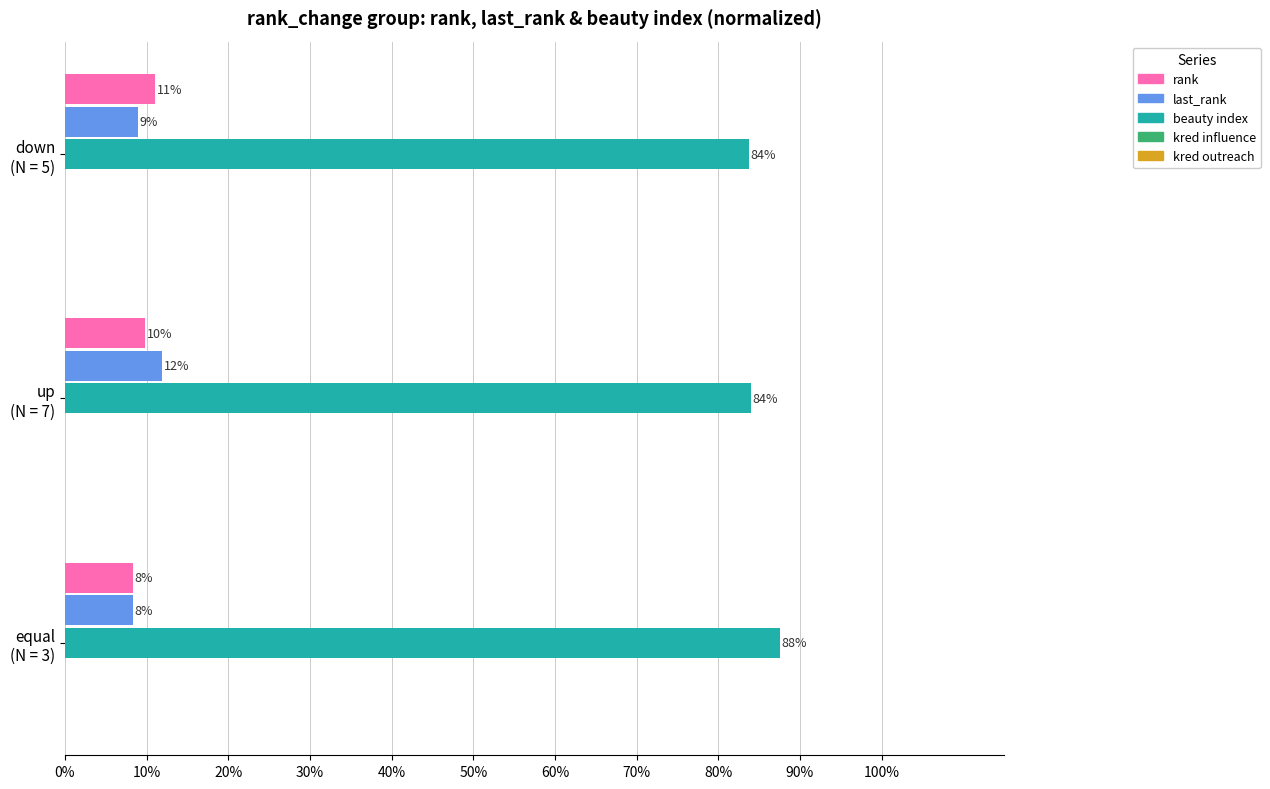

Which series has the largest total across all categories?

beauty index